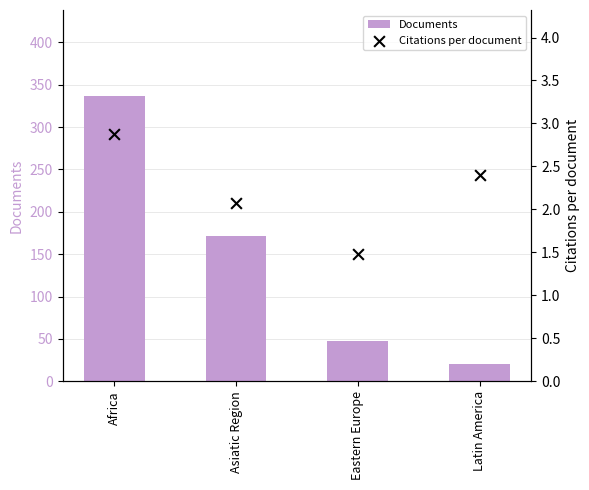

At which category is the sum across all series the highest?

Africa